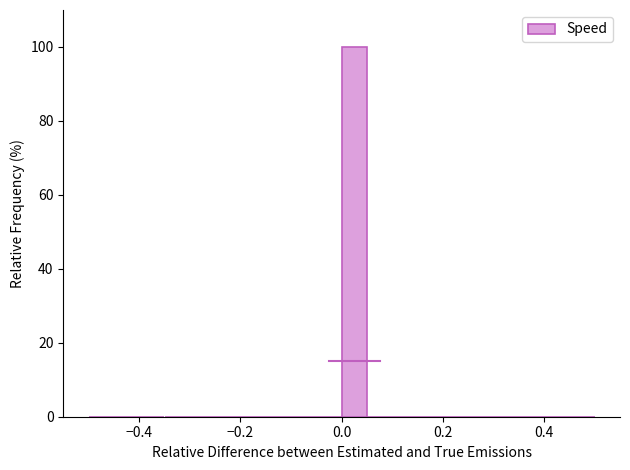

Around what value on the x-axis is the tallest bar? Give the approximate position of its centre, as read against the axis.

0.02